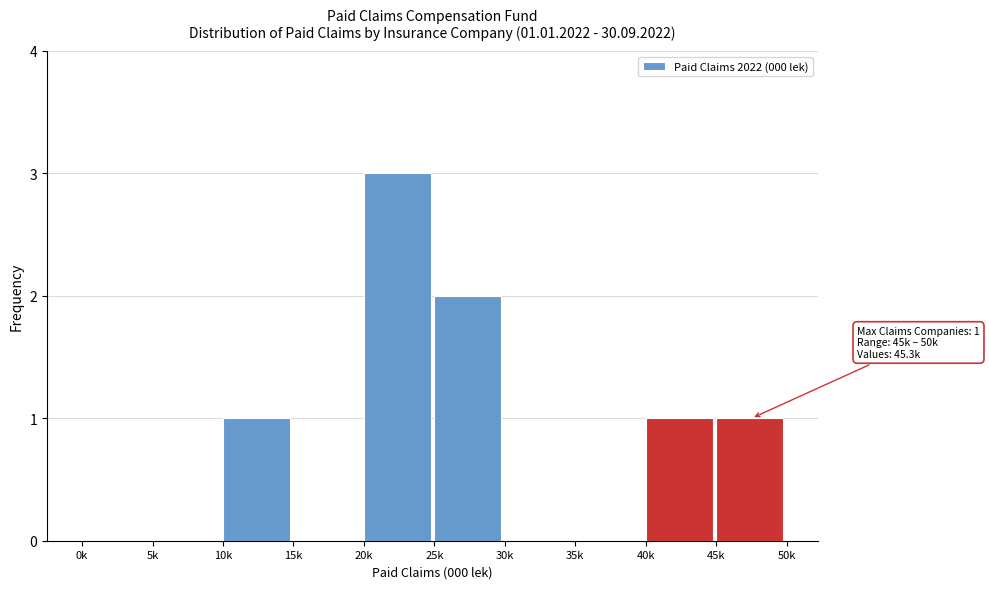

Reading right to left, list all the values displayed in this chart.

45k=1	40k=1	35k=0	30k=0	25k=2	20k=3	15k=0	10k=1	5k=0	0k=0